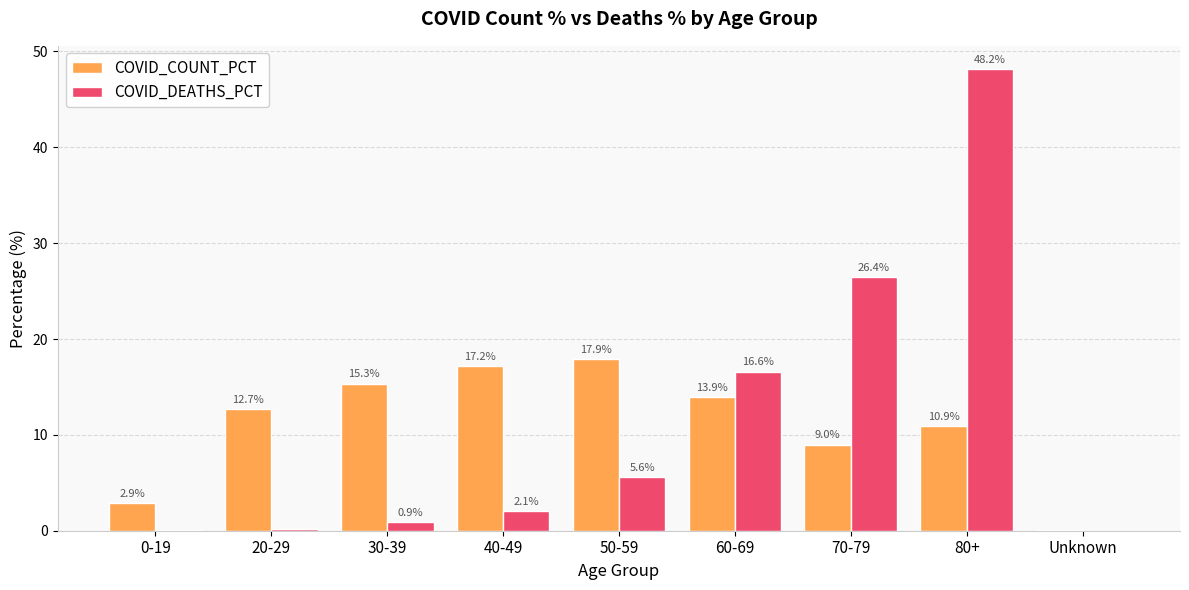

What is the highest value of the COVID_DEATHS_PCT series?

48.2